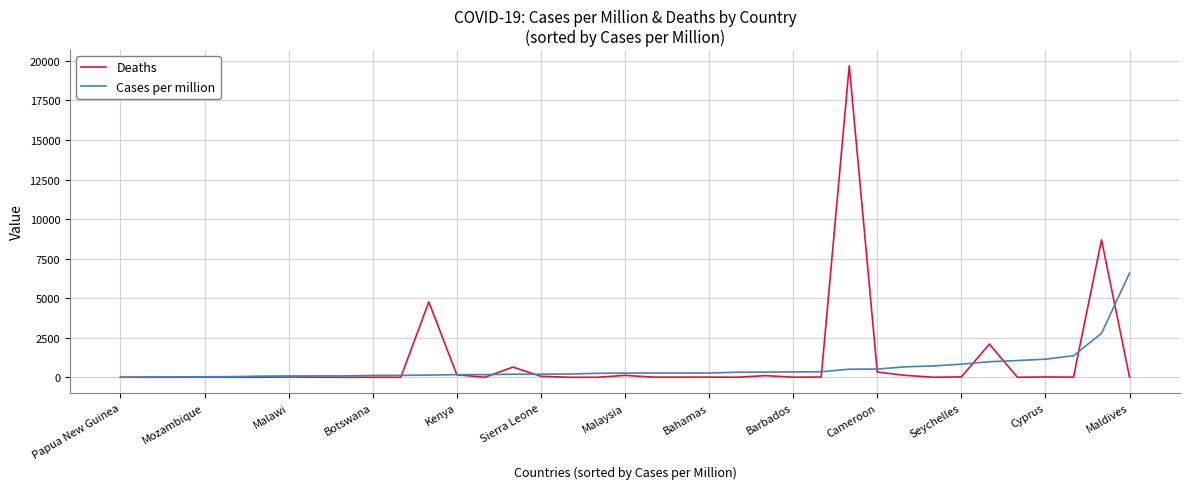

What is the highest value of the Deaths series?

19693